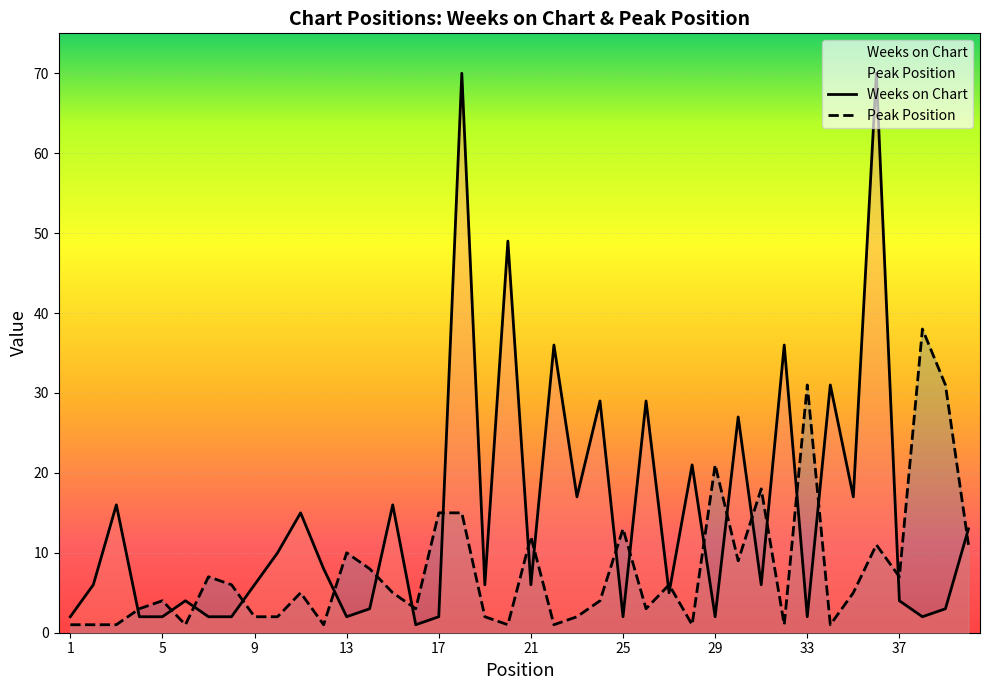

The value of Peak Position at 4 is 3. True or false?

True